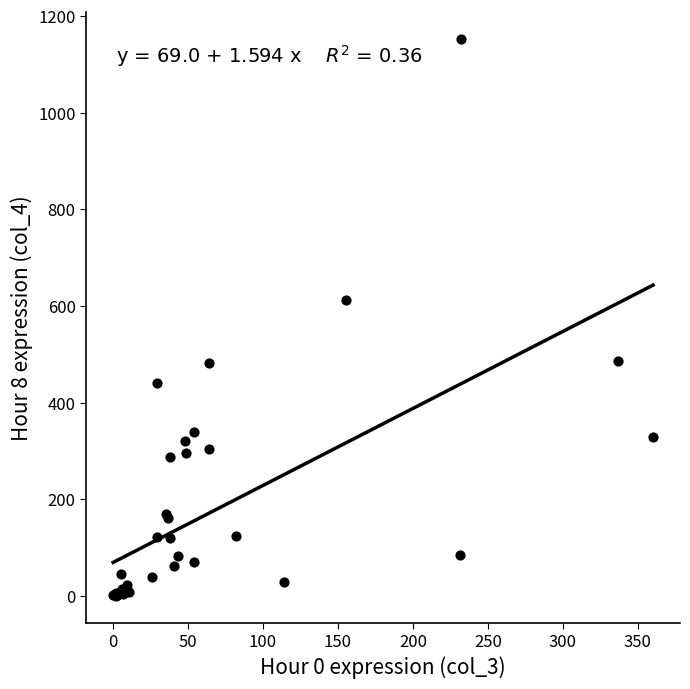

What Y value in the scatter plot is closest to 576?

612.1